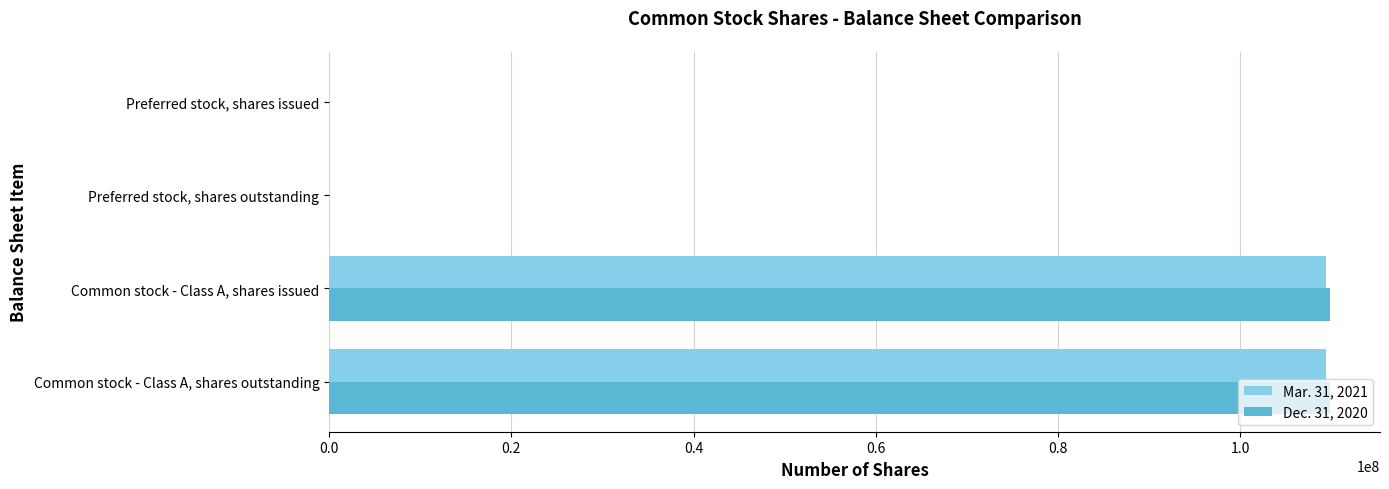

The Dec. 31, 2020 series shows 44496194 at Common stock - Class A, shares outstanding. True or false?

False